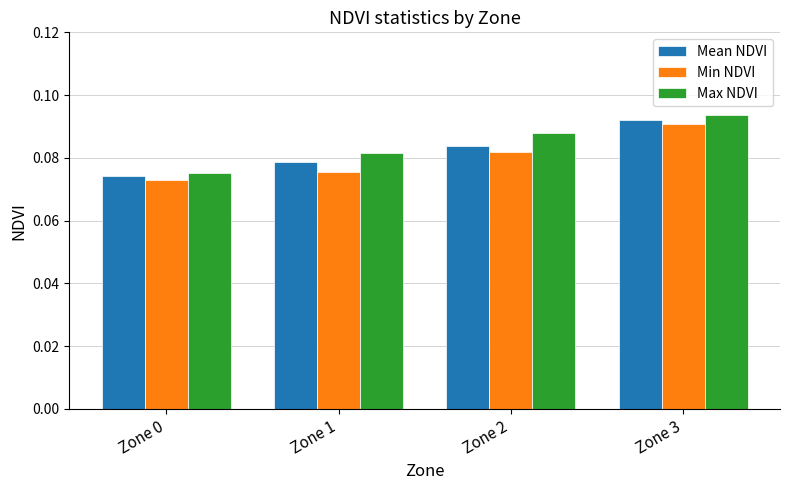

At which label does Max NDVI reach its peak?

Zone 3